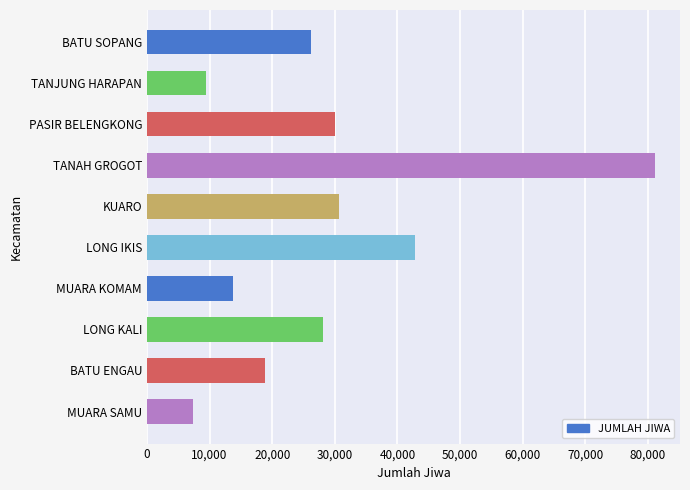

Read the value at MUARA SAMU, to the nearest 10.

7300